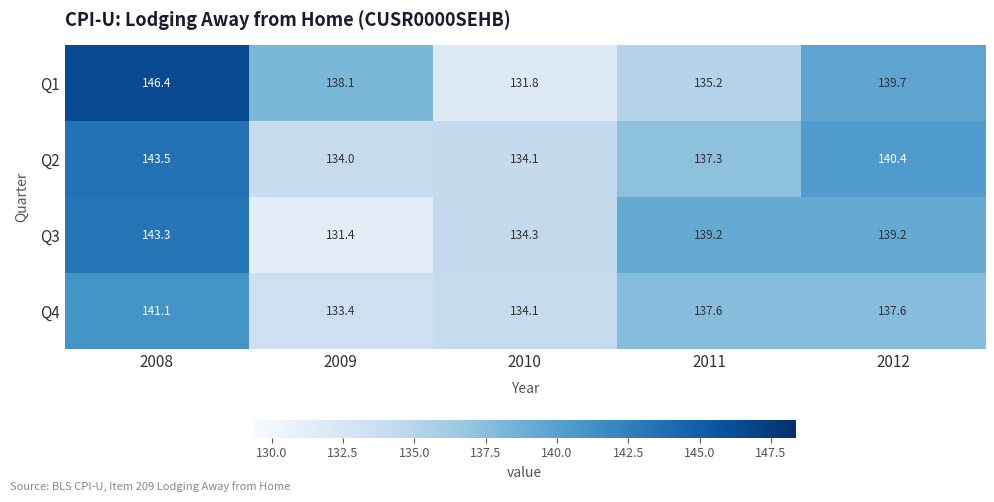

Which series has the largest range (max minus min)?

Q1